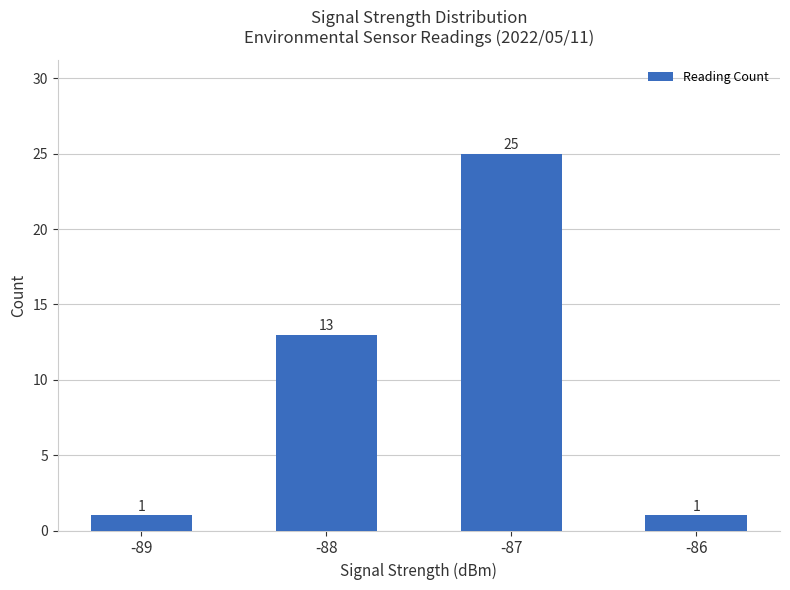

Reading right to left, list all the values displayed in this chart.

1	25	13	1